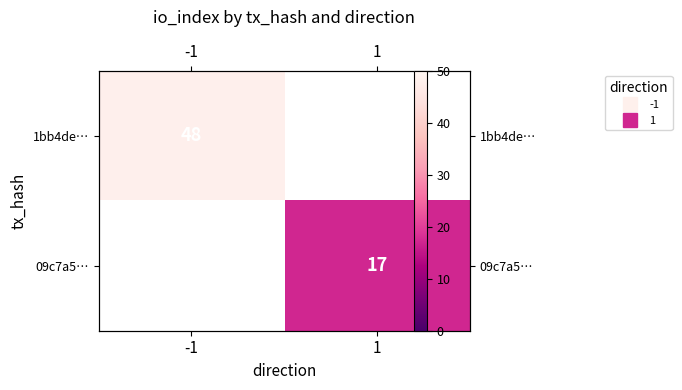

The 09c7a5… series shows 28.8 at 1. True or false?

False